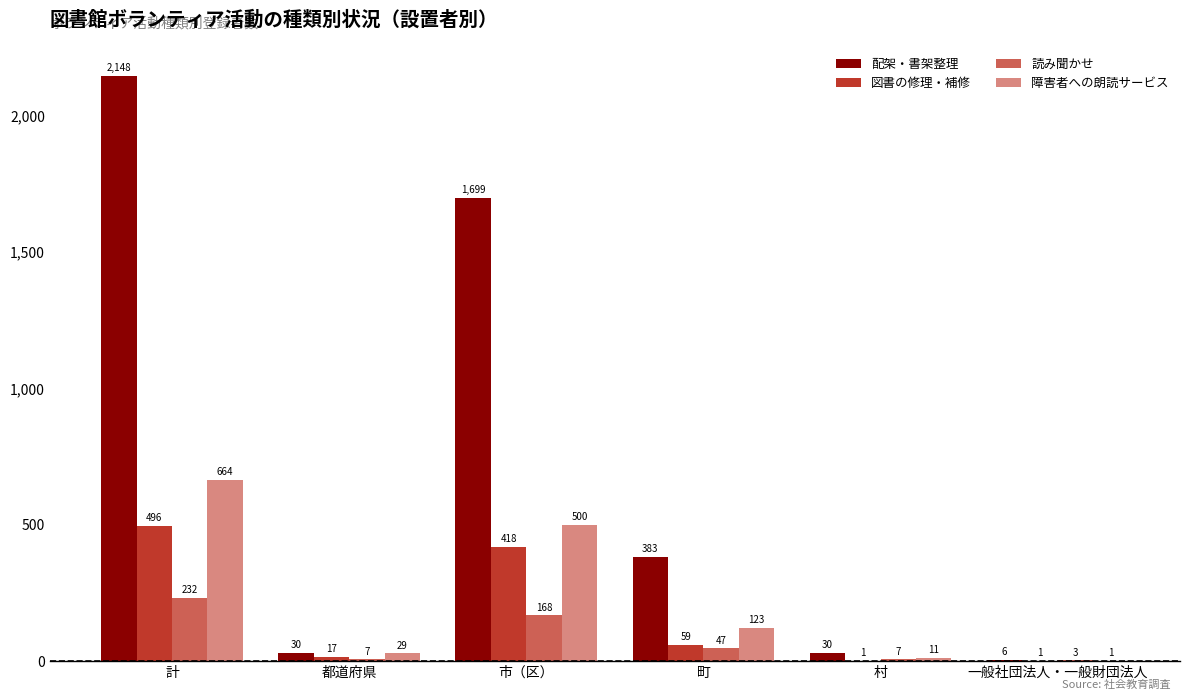

Is it true that 障害者への朗読サービス equals 817 at 市（区）?

False